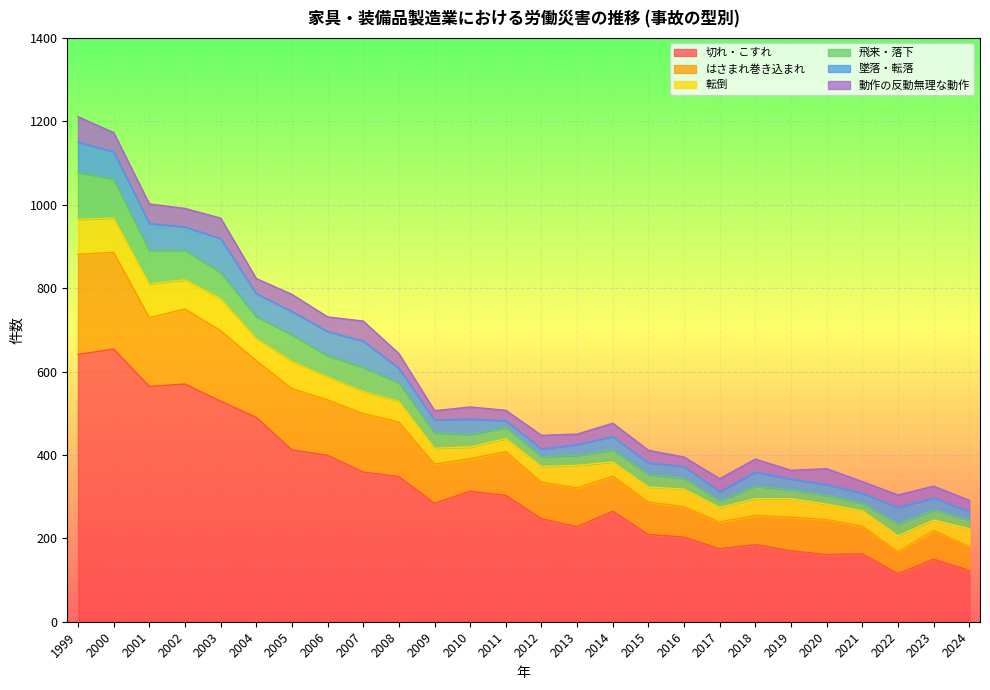

What are all the series names shown in the legend?

切れ・こすれ, はさまれ巻き込まれ, 転倒, 飛来・落下, 墜落・転落, 動作の反動無理な動作